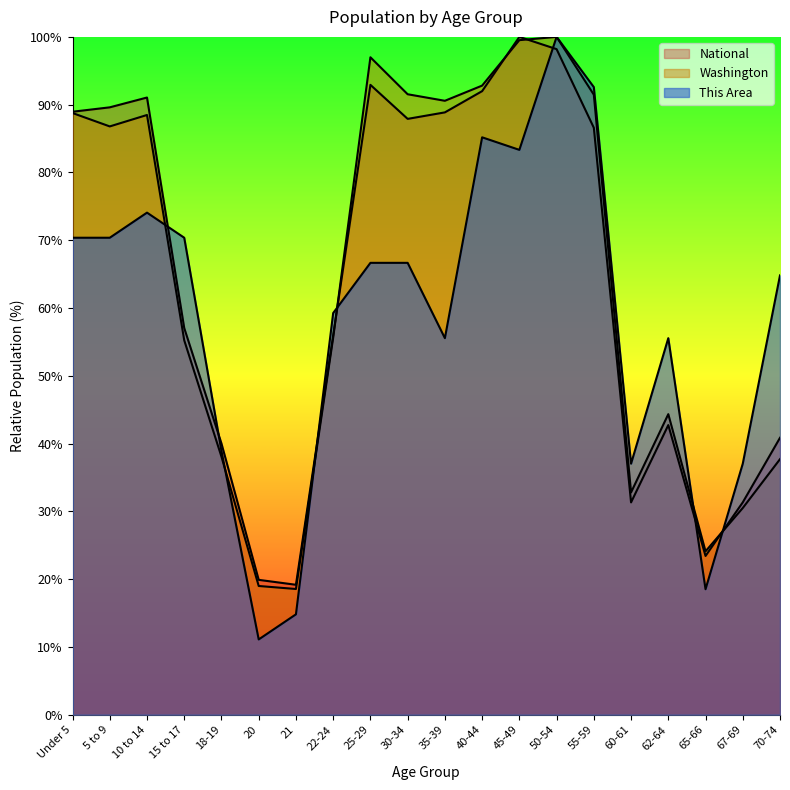

What is the difference between the Washington values at 5 to 9 and 67-69?

56.3